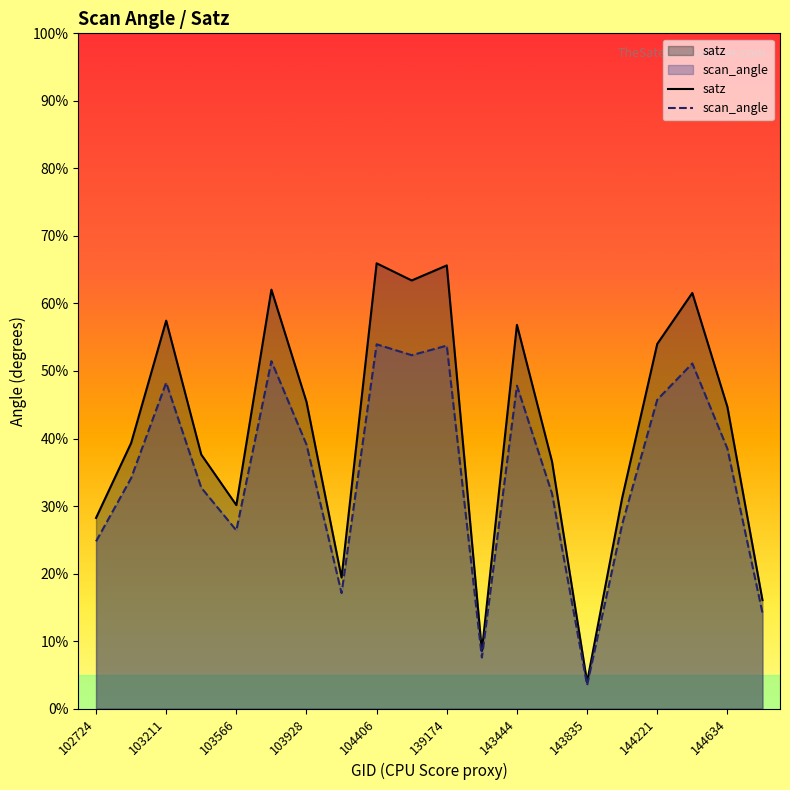

What is the approximate value of scan_angle at 104162?

17.1